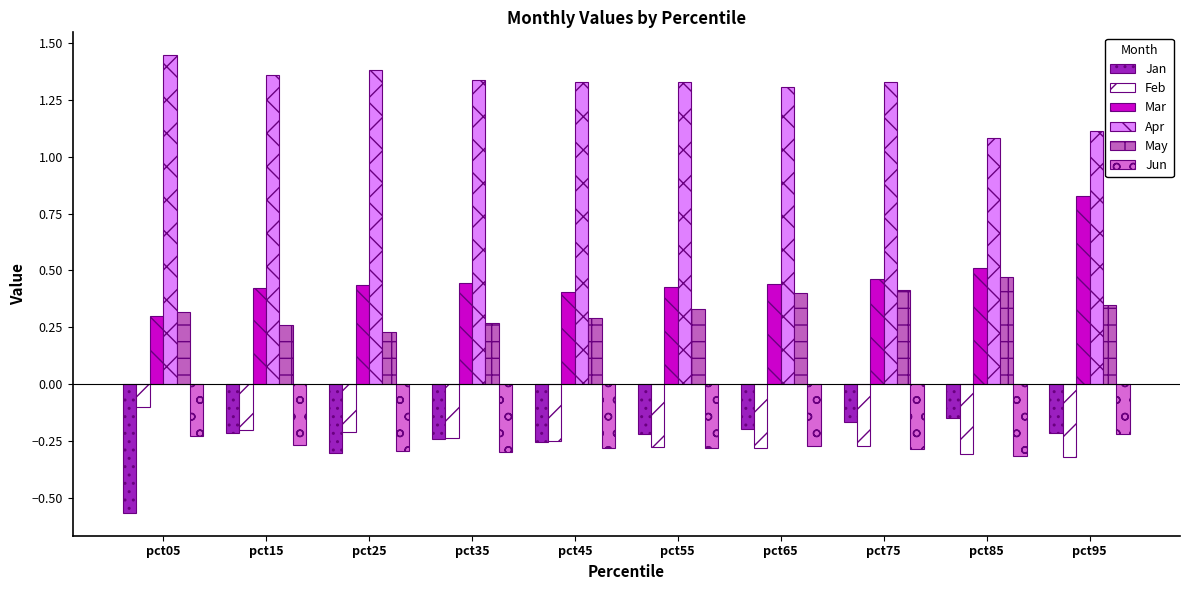

The Jan series shows -0.1 at pct55. True or false?

False